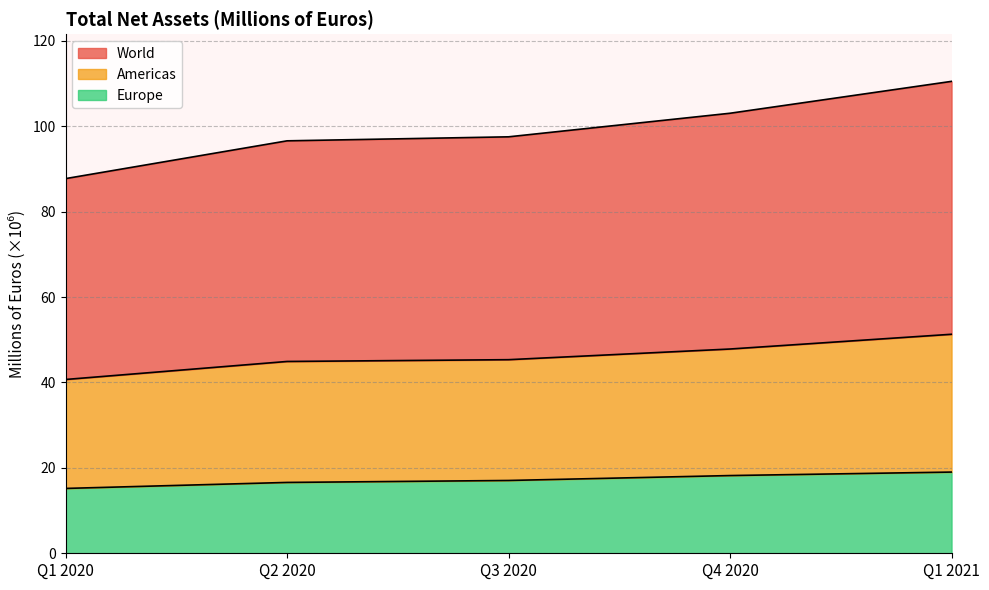

Reading right to left, transcribe all the data shown in this chart.

Americas: 51.3	47.8	45.3	44.9	40.7
Europe: 19.0	18.2	17.0	16.6	15.2
World: 110.5	103.1	97.5	96.6	87.7